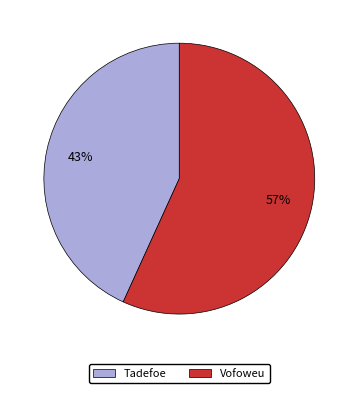

To the nearest percent, what is the difference between the largest and smallest slice percentages?

14%